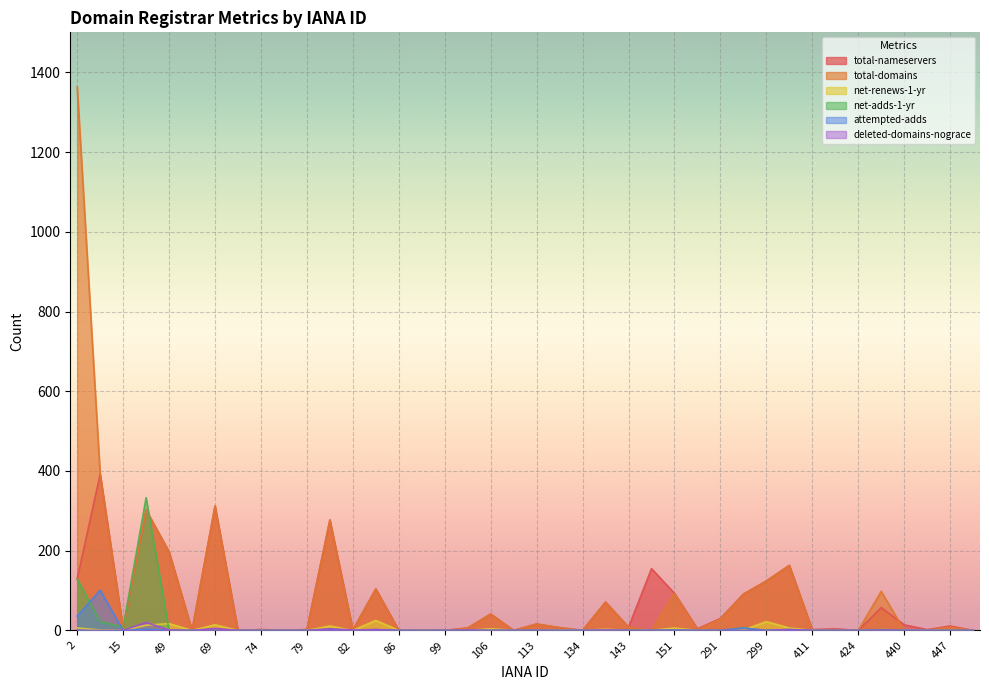

The value of total-domains at 82 is 0. True or false?

False